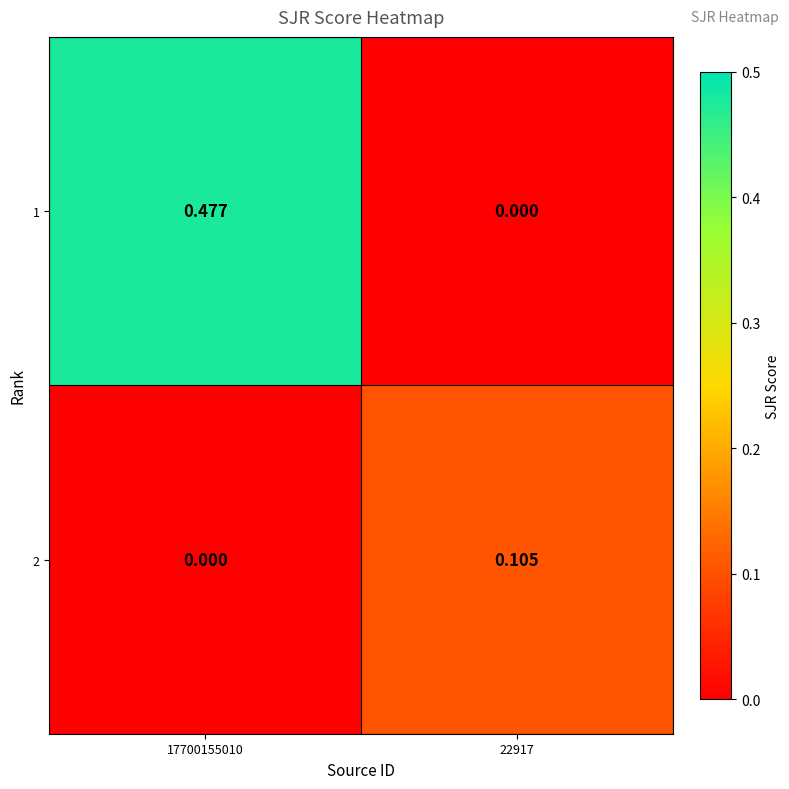

Is the value of 1 at 17700155010 greater than the value of 2 at 22917?

Yes